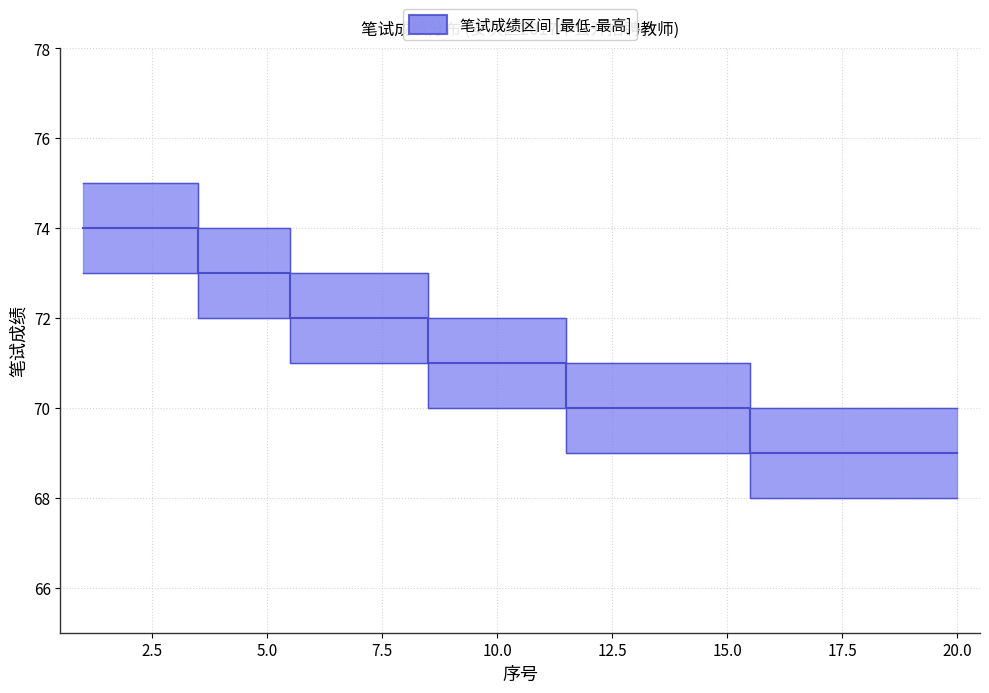

The value of 笔试成绩_median at 11 is 102. True or false?

False